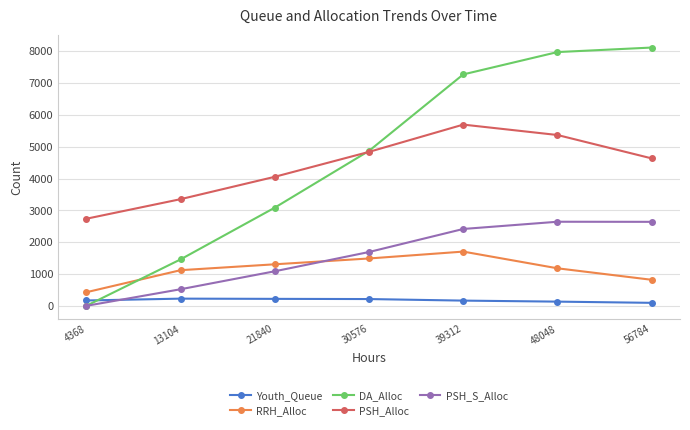

How many interior local peaks does the RRH_Alloc series have?

1